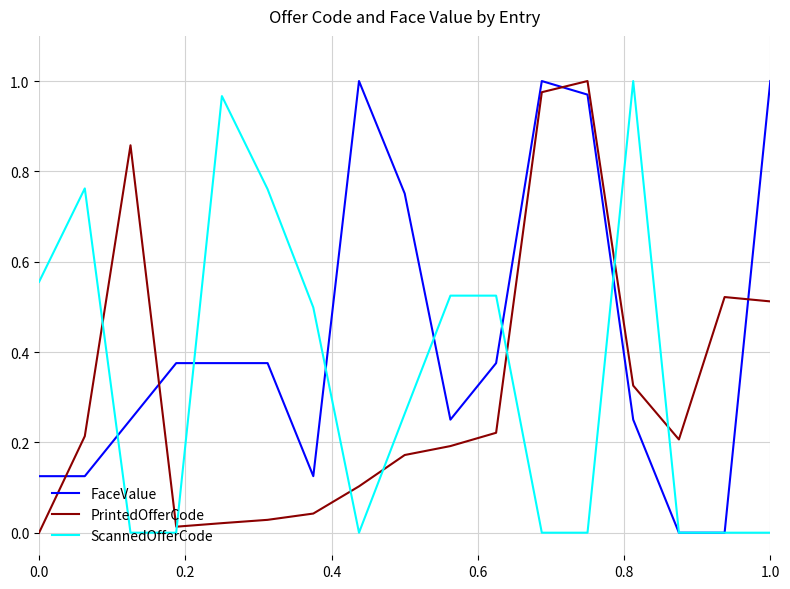

True or false: FaceValue and ScannedOfferCode intersect in this chart.

True